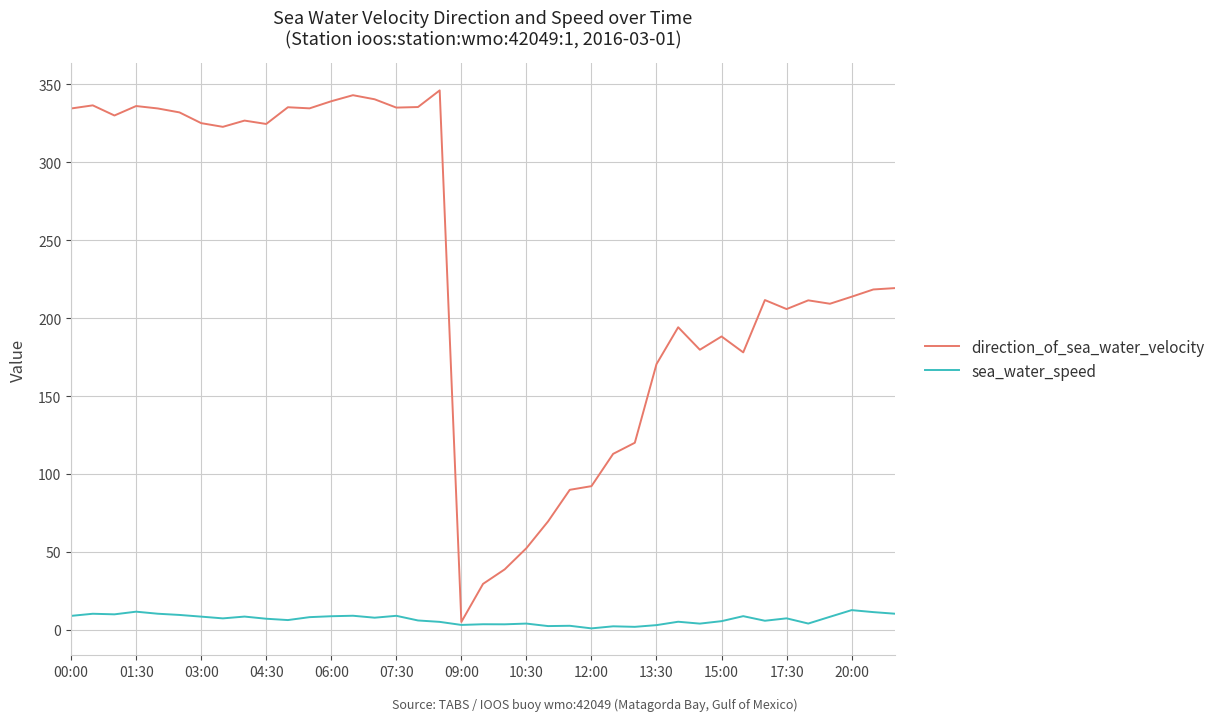

Rank the series by their average value, from lowest to highest.

sea_water_speed, direction_of_sea_water_velocity